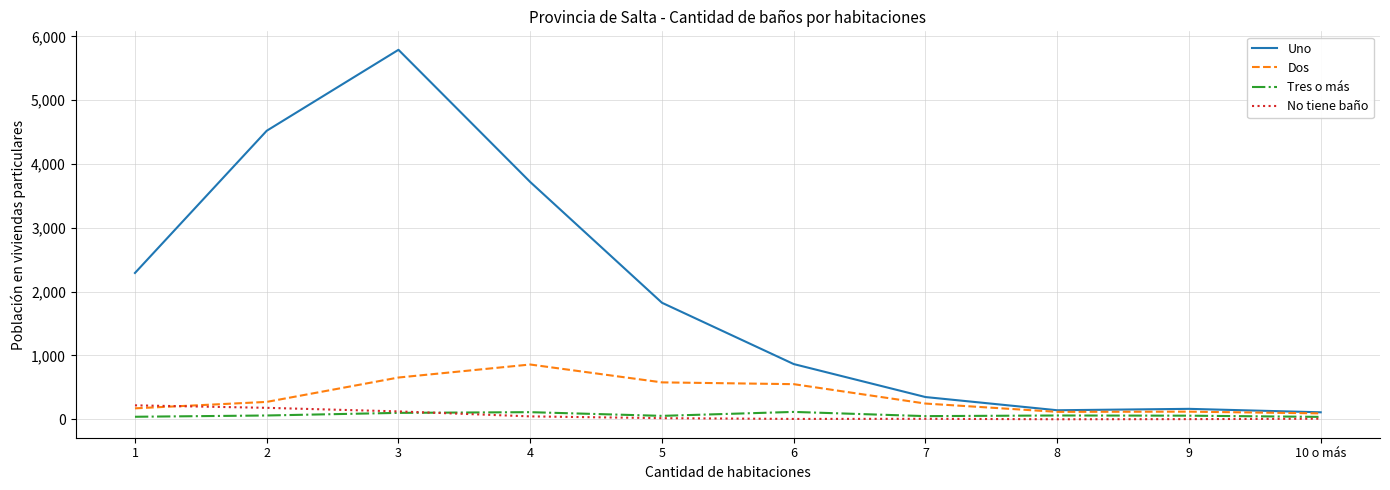

Which series has the largest total across all categories?

Uno